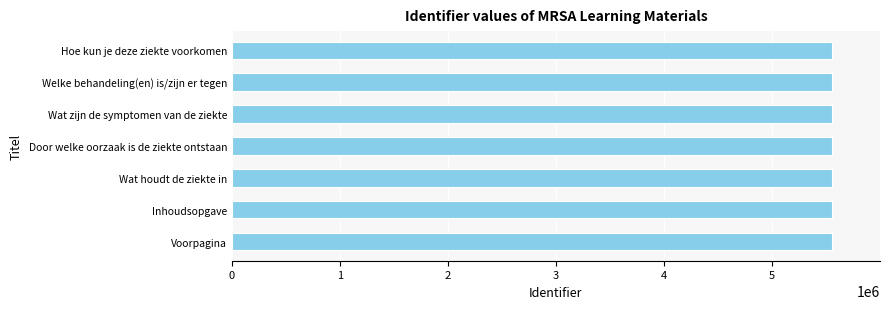

Count the number of categories in the chart.

7